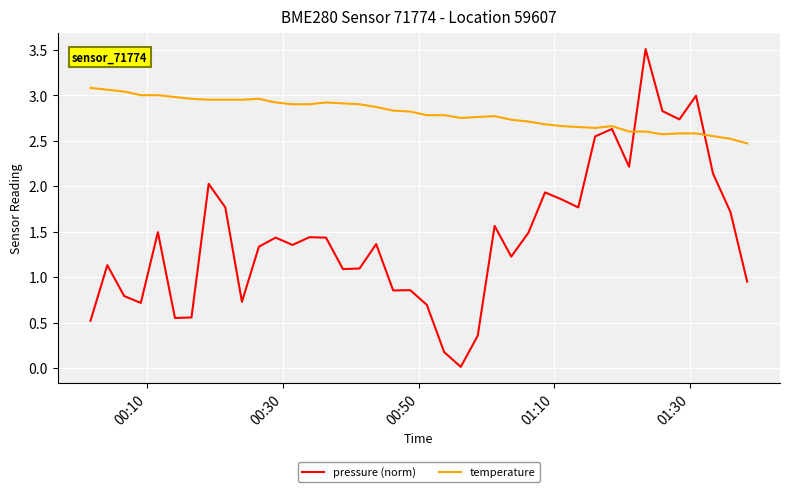

Rank the series by their average value, from lowest to highest.

pressure (norm), temperature